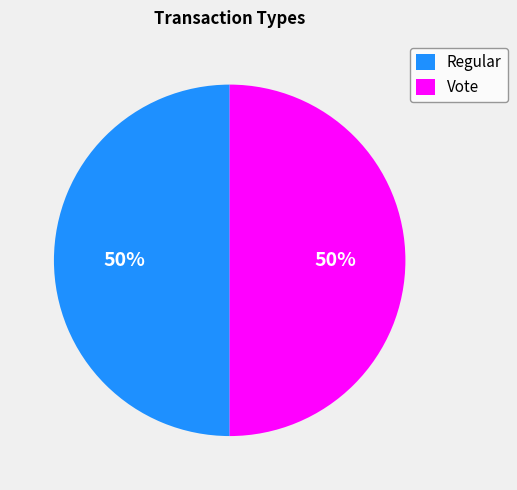

To the nearest percent, what is the combined percentage of Regular and Vote?

100%